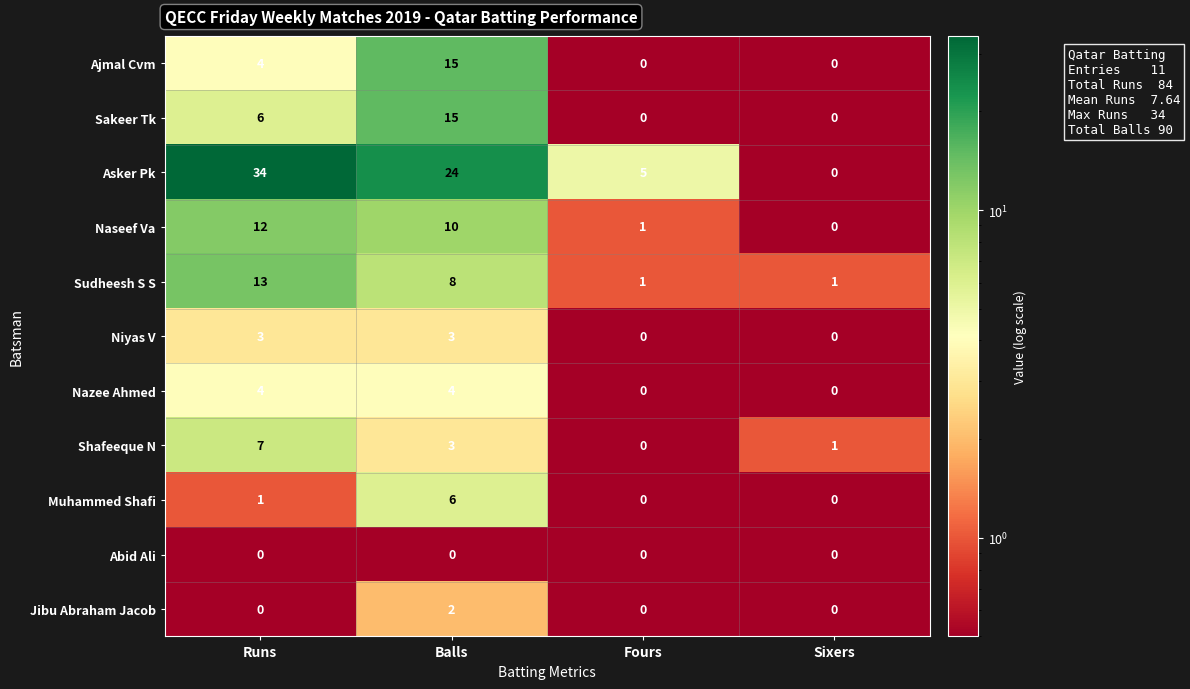

The value of Sakeer Tk at Runs is 6. True or false?

True